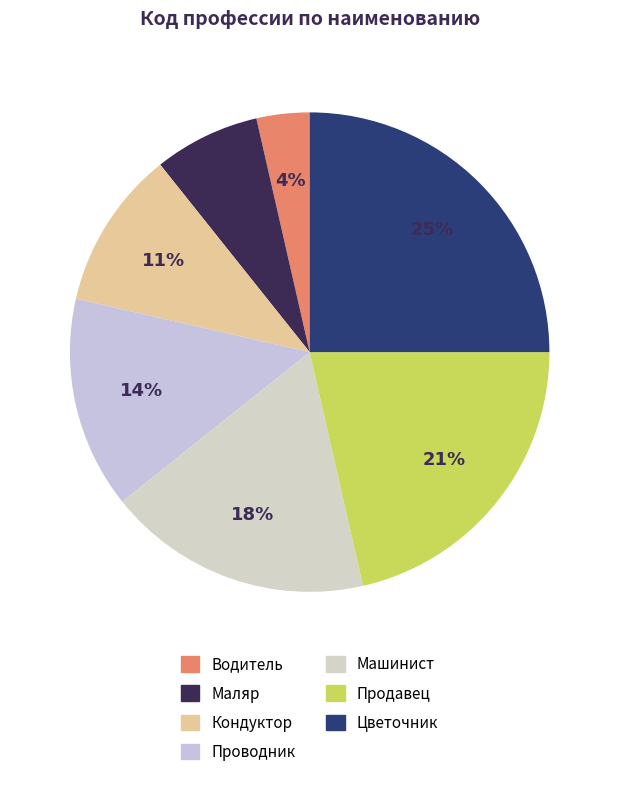

Rank the categories by value from highest to lowest.

Цветочник, Продавец, Машинист, Проводник, Кондуктор, Маляр, Водитель